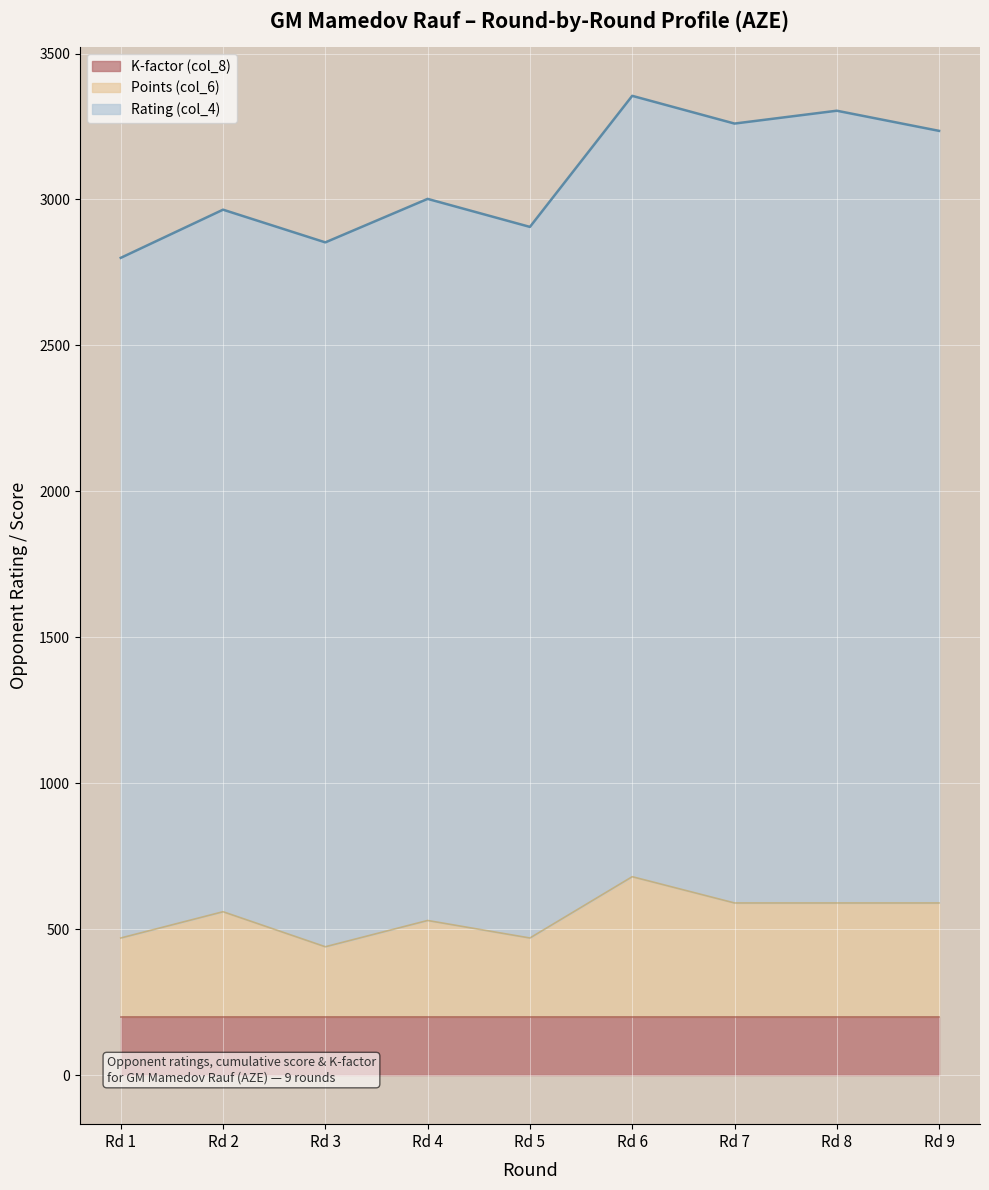

Reading left to right, list all the values displayed in this chart.

Rating (col_4): 2330.0	2405.0	2413.0	2472.0	2436.0	2675.0	2670.0	2714.0	2645.0
Points (col_6): 4.5	6.0	4.0	5.5	4.5	8.0	6.5	6.5	6.5
K-factor (col_8): 10.0	10.0	10.0	10.0	10.0	10.0	10.0	10.0	10.0